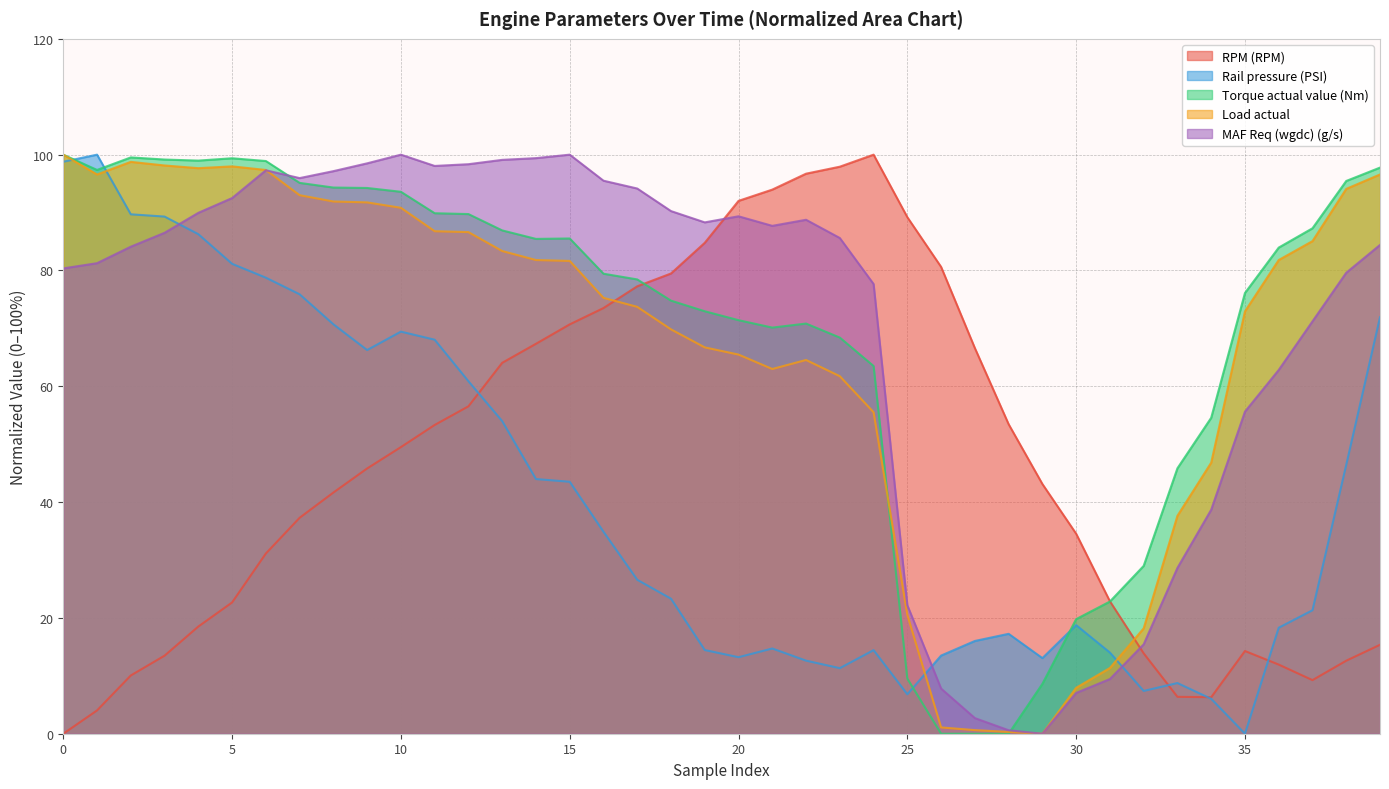

What is the label of the 12th point from the left?

11